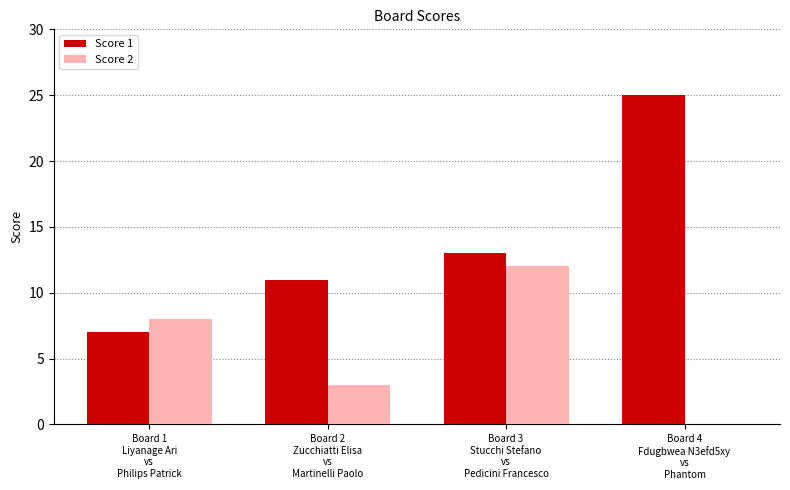

How many Score 1 values are between 11 and 25?

3